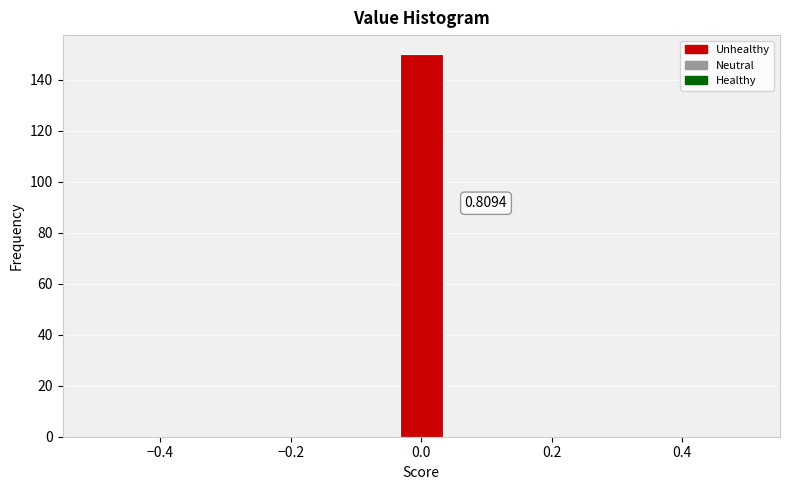

Read against the x-axis, roughly where is the centre of the tallest bar?

0.00